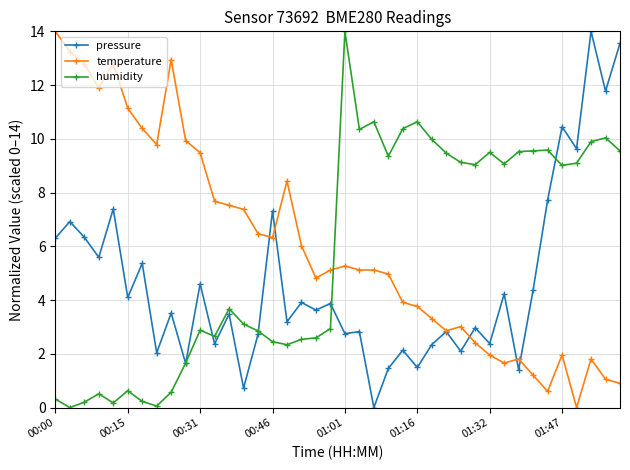

What is the maximum value for temperature?

14.0